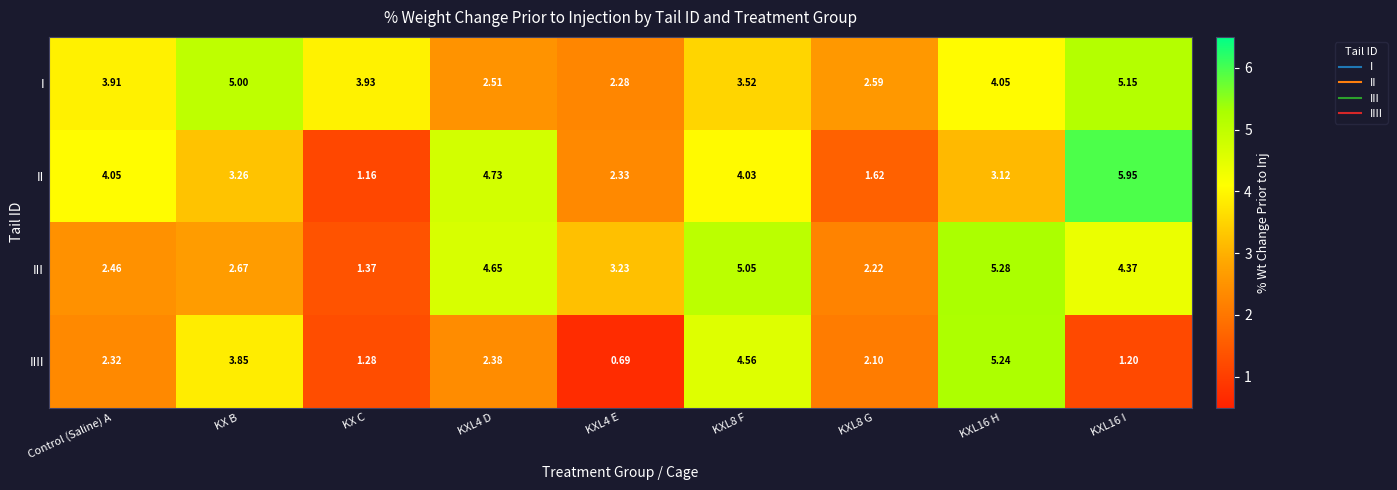

Rank the series by their maximum value, from lowest to highest.

I, IIII, III, II